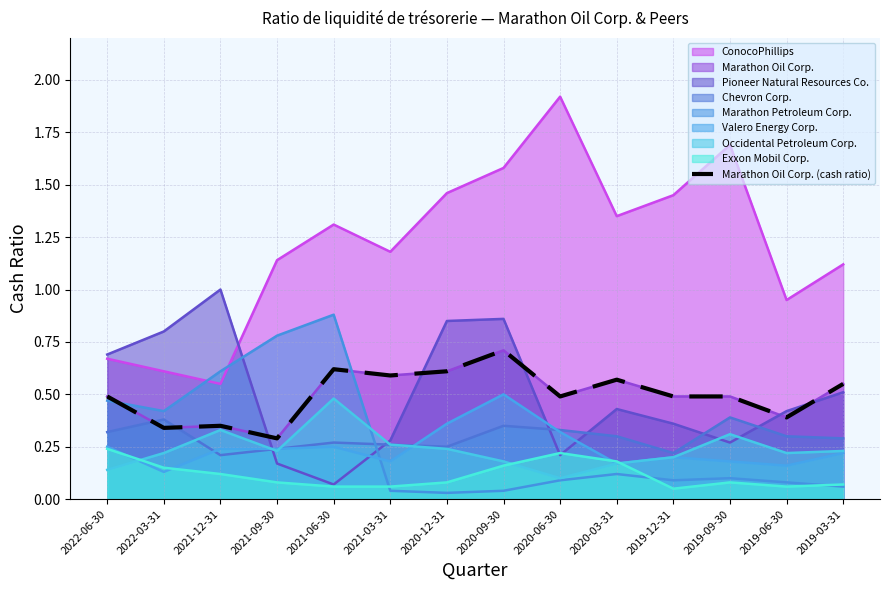

What is the average value?

0.5